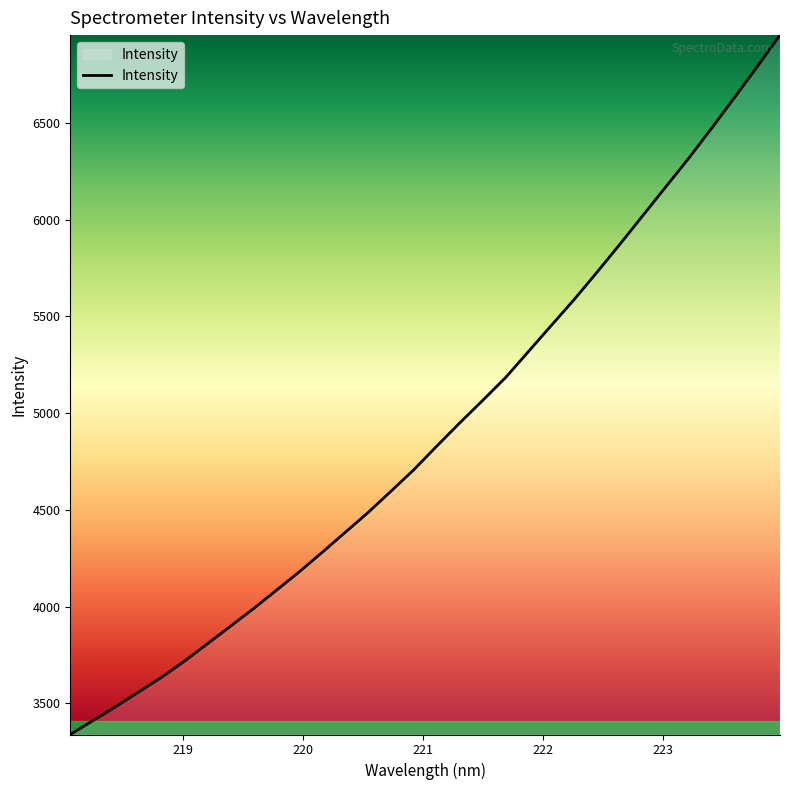

What is the difference between the maximum and minimum values?

3615.6